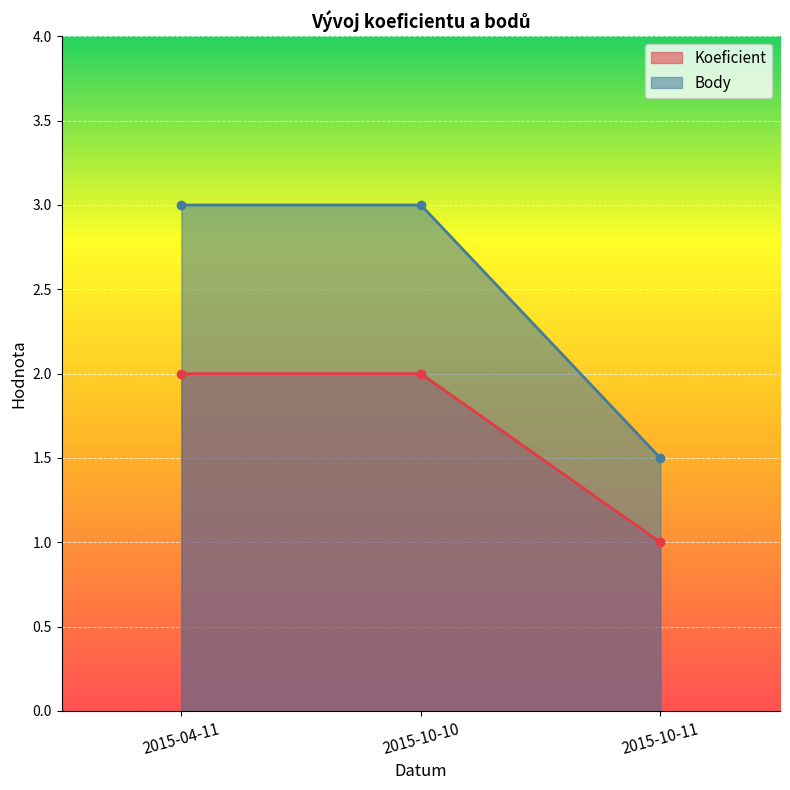

List the series in order of their peak value, lowest first.

Koeficient, Body